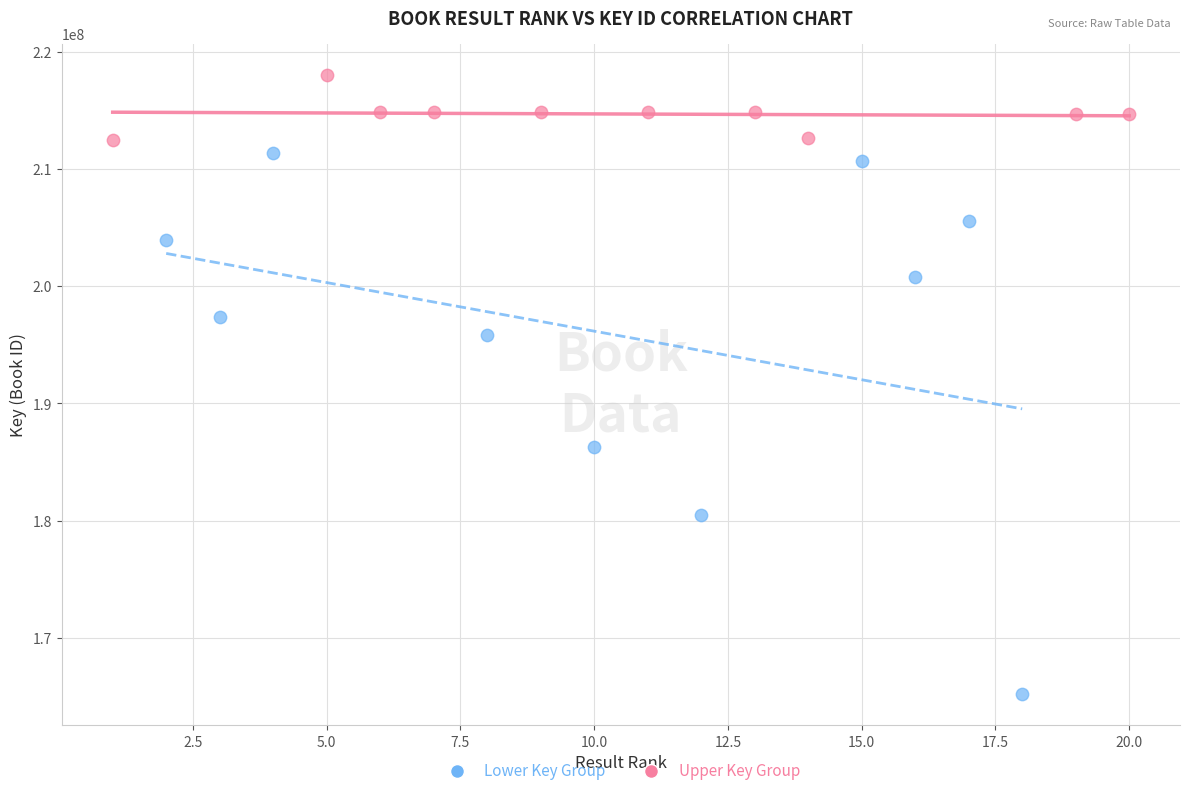

Which series has the largest Y range (max minus min)?

Lower Key Group